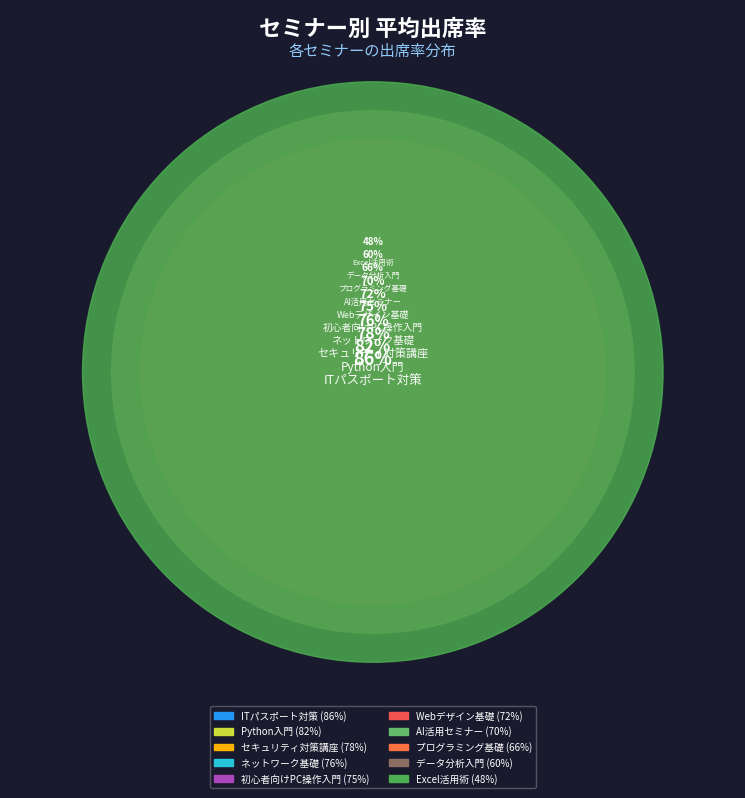

Does Python入門 account for over 50% of the chart?

No